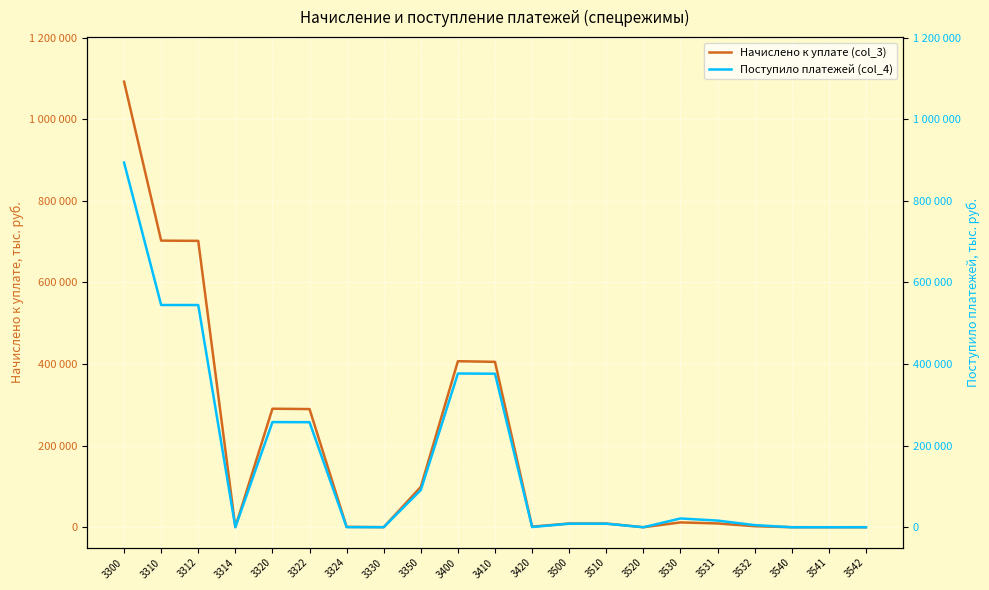

Reading left to right, list all the values displayed in this chart.

Начислено к уплате (col_3): 1092166	702511	701935	576	290487	289644	843	148	99020	406964	405410	1554	9076	9070	6	11817	9268	2549	41	26	15
Поступило платежей (col_4): 893842	544750	544656	94	257739	257454	285	115	91238	376825	376265	560	8652	8663	-11	21495	16286	5209	-23	-36	13